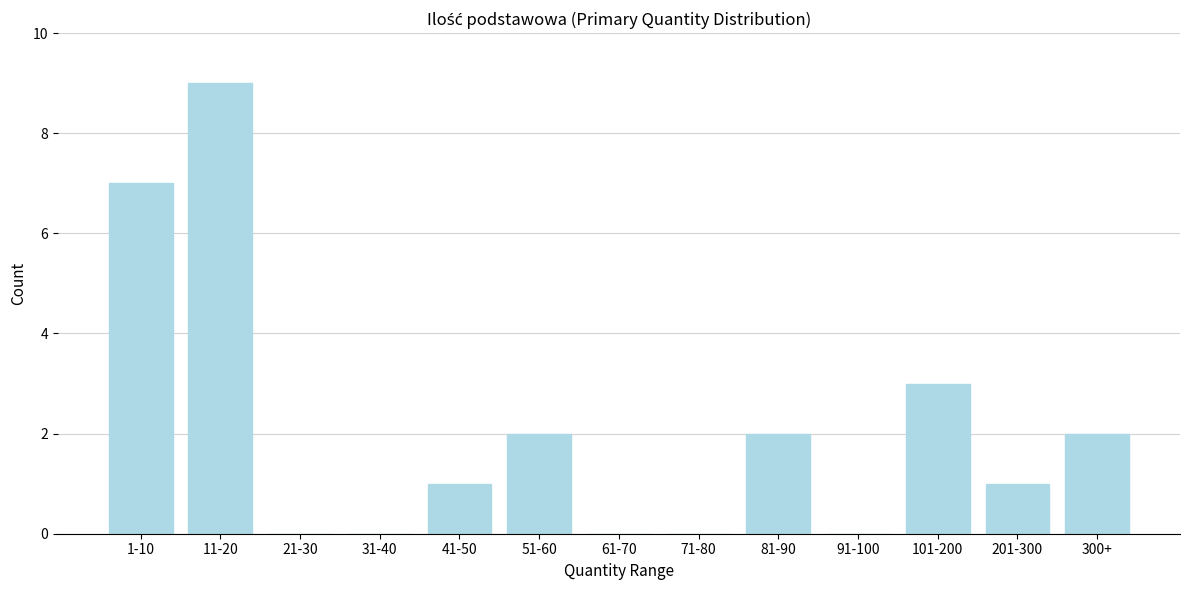

Reading left to right, list all the values displayed in this chart.

1-10=7	11-20=9	21-30=0	31-40=0	41-50=1	51-60=2	61-70=0	71-80=0	81-90=2	91-100=0	101-200=3	201-300=1	300+=2